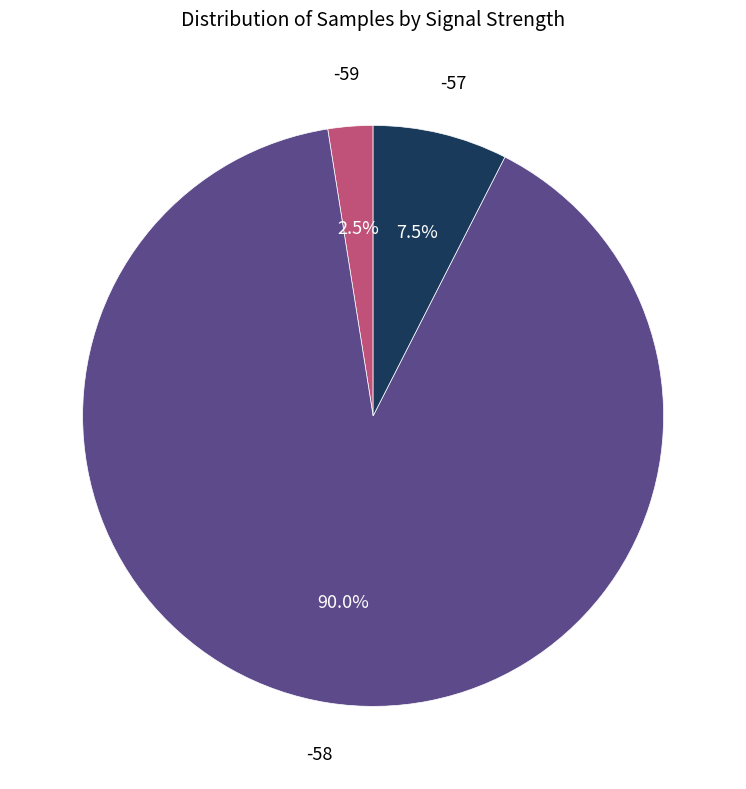

Is there a majority slice in this chart?

Yes